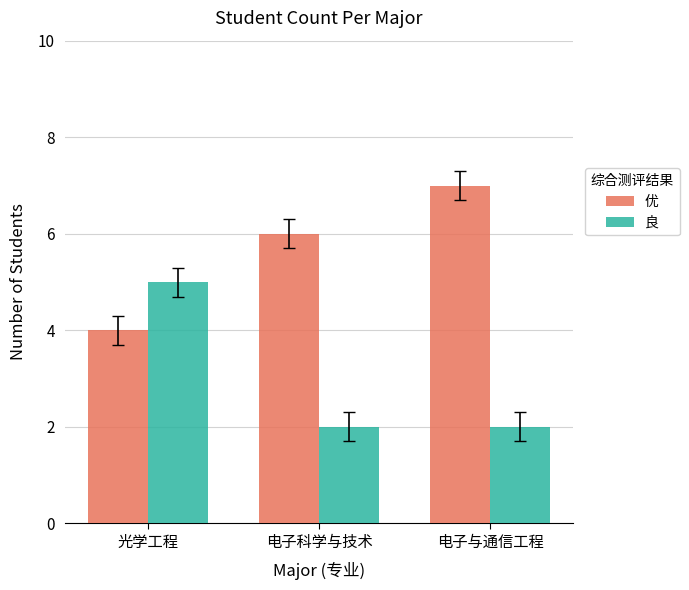

What is the sum of all 良 values?

9